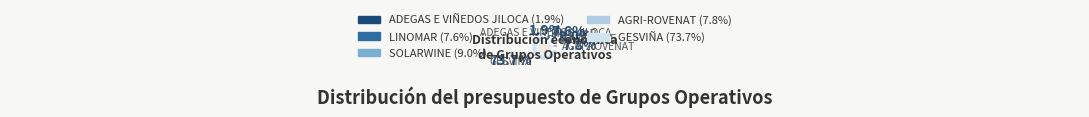

Which has a higher value, ADEGAS E VIÑEDOS JILOCA or LINOMAR?

LINOMAR